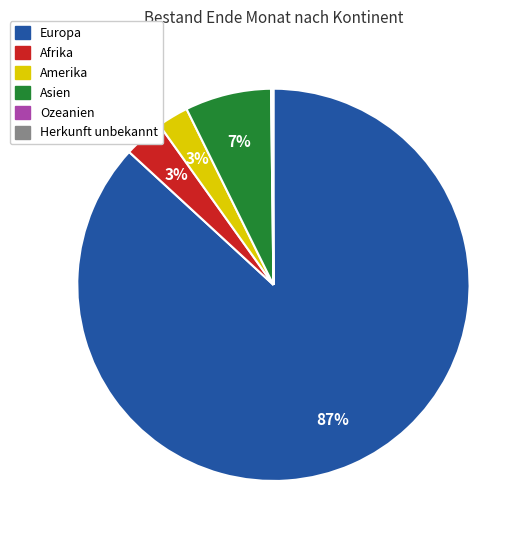

What is the largest slice in the pie chart?

Europa